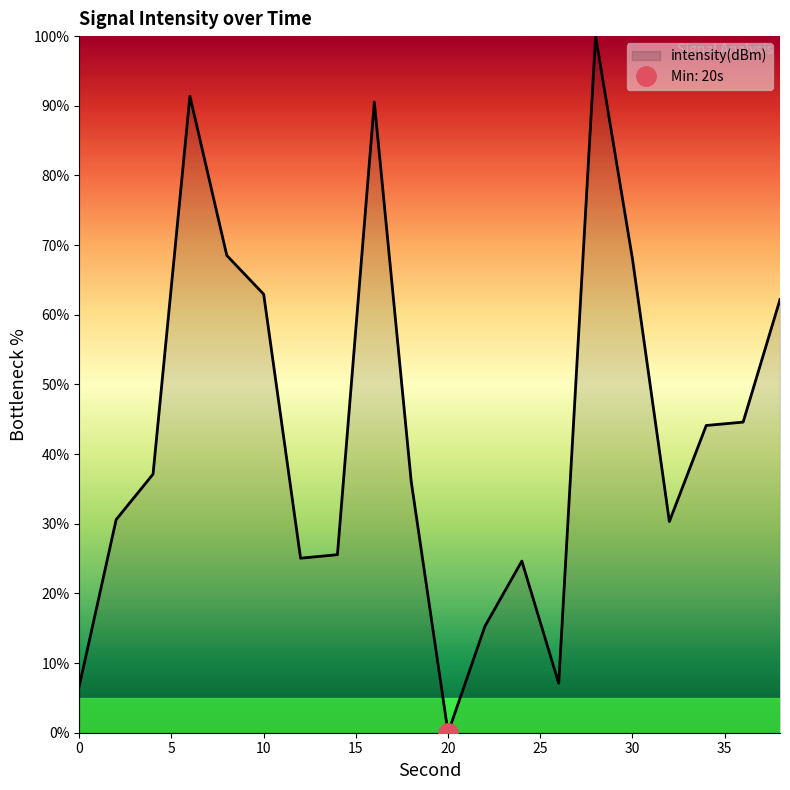

What is the value of the 4th point from the left?

91.4